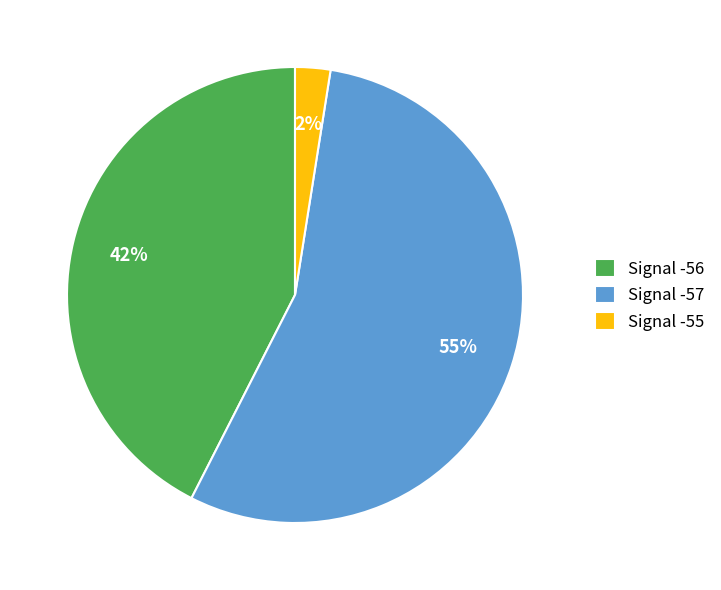

Which category accounts for the majority?

Signal -57